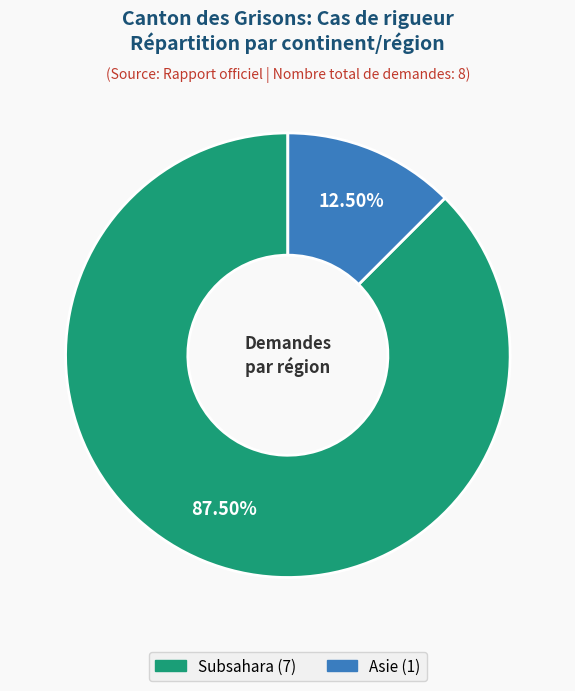

Combined, what portion of the pie is Subsahara and Asie?

100.0%